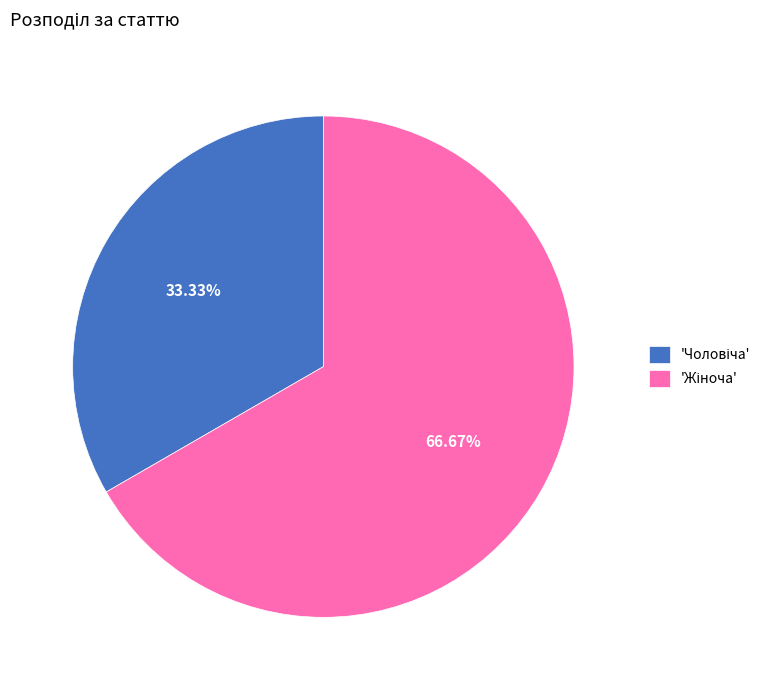

To the nearest percent, what is the average slice percentage?

50%